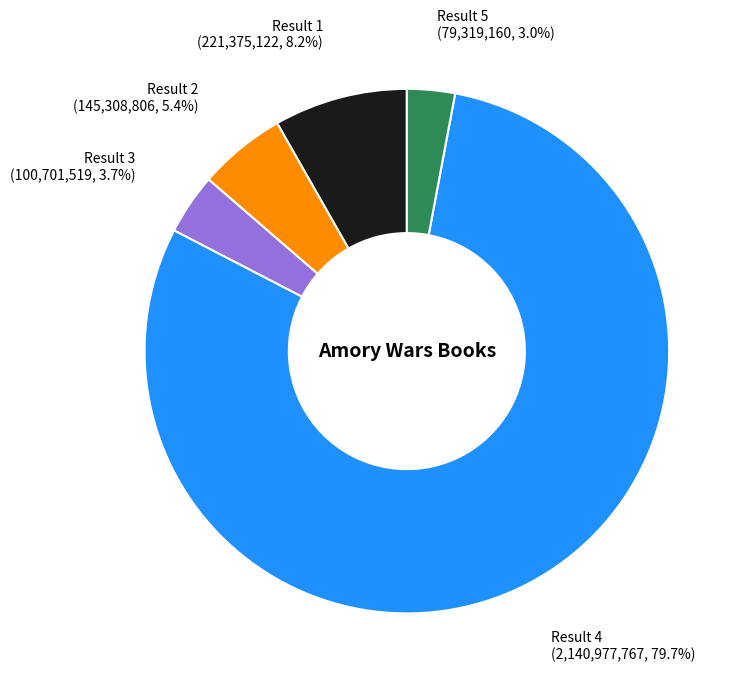

Is there a majority slice in this chart?

Yes